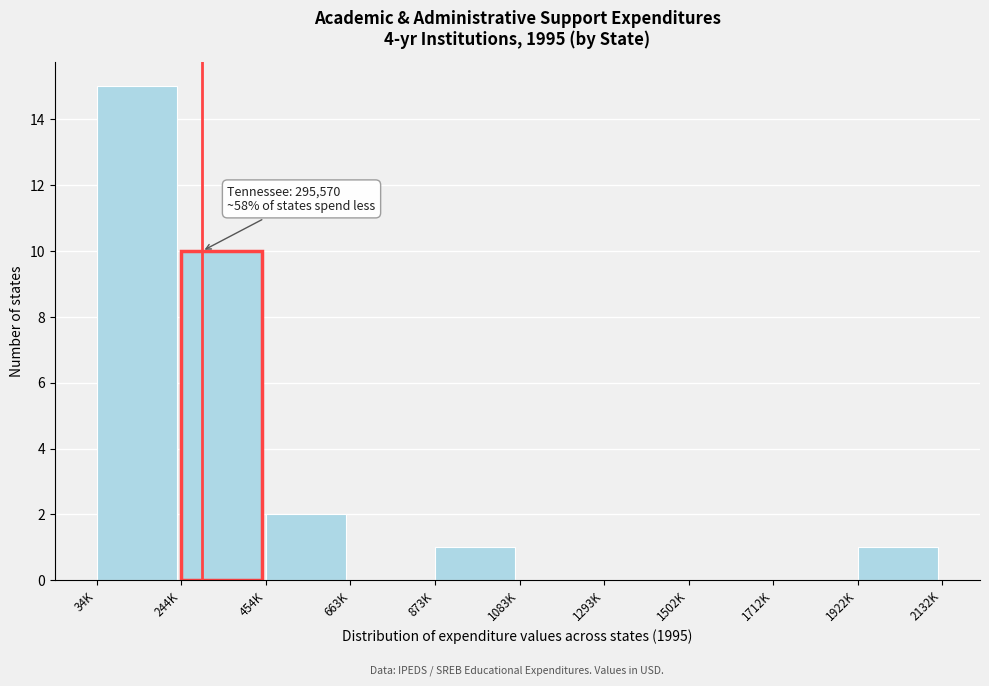

Reading right to left, list all the values displayed in this chart.

1922K=1	1712K=0	1502K=0	1293K=0	1083K=0	873K=1	663K=0	454K=2	244K=10	34K=15